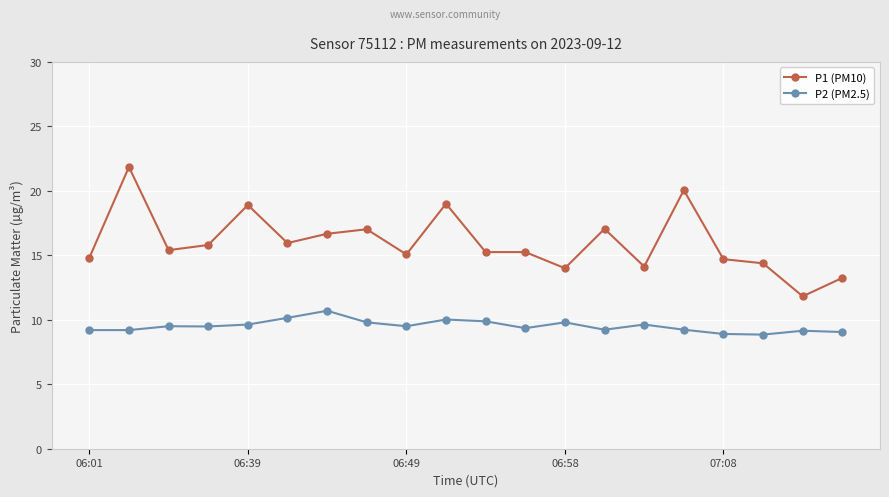

What is the lowest value of the P1 (PM10) series?

11.8